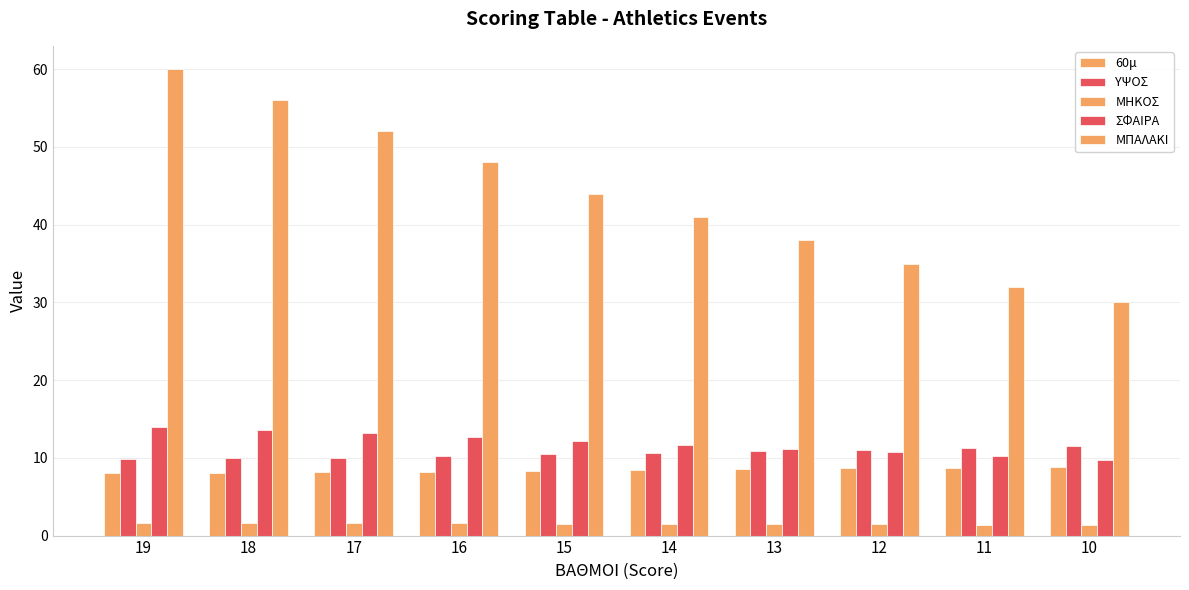

Count the number of categories in the chart.

10